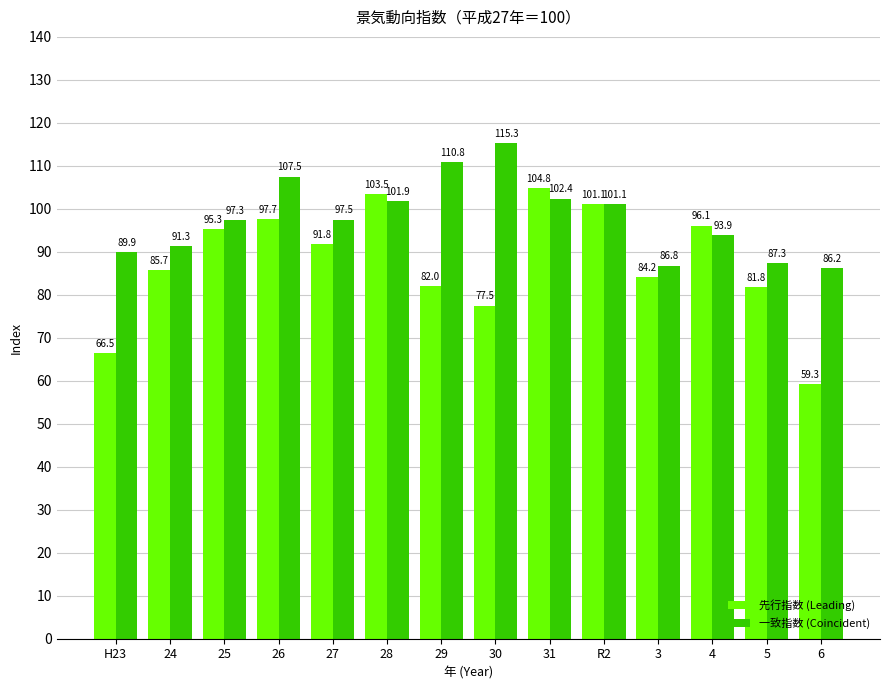

What is the minimum value for 一致指数 (Coincident)?

86.2